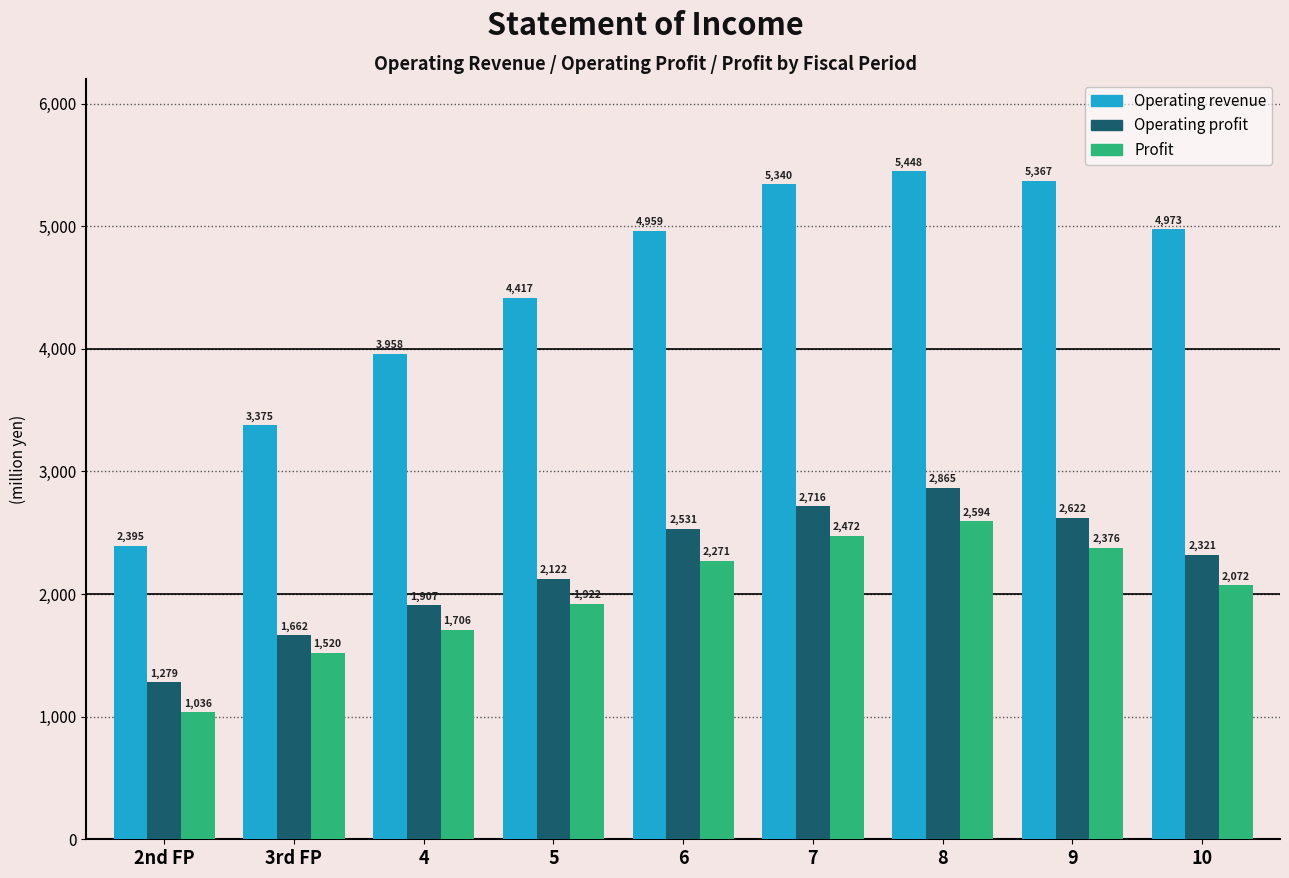

Rank the categories by Operating profit value from highest to lowest.

8, 7, 9, 6, 10, 5, 4, 3rd FP, 2nd FP